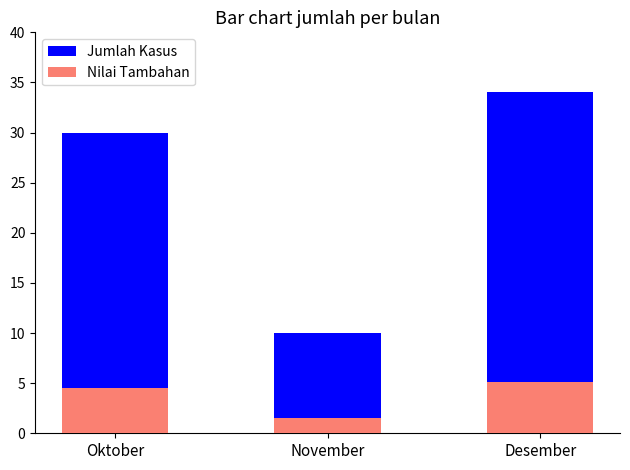

Is the value of Nilai Tambahan at Oktober greater than the value of Jumlah Kasus at November?

No